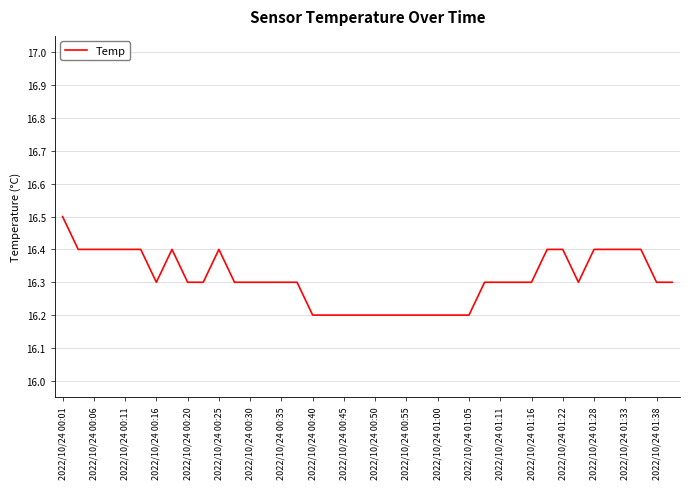

What is the greatest value displayed?

16.5